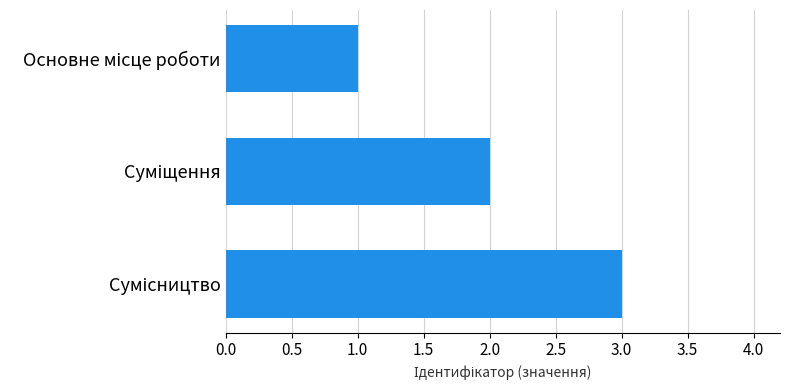

What is the minimum value shown in the chart?

1